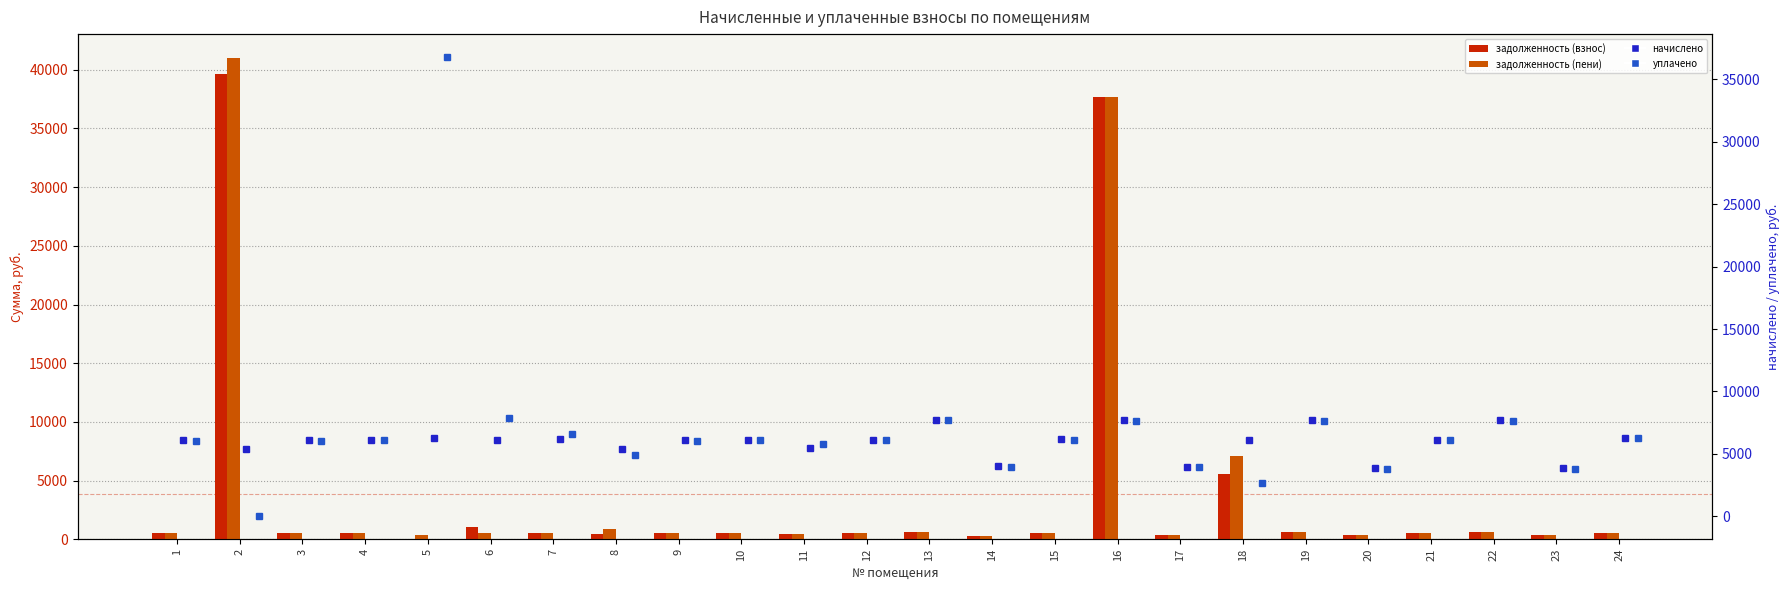

Where is начислено nearest to the value 5773?

3